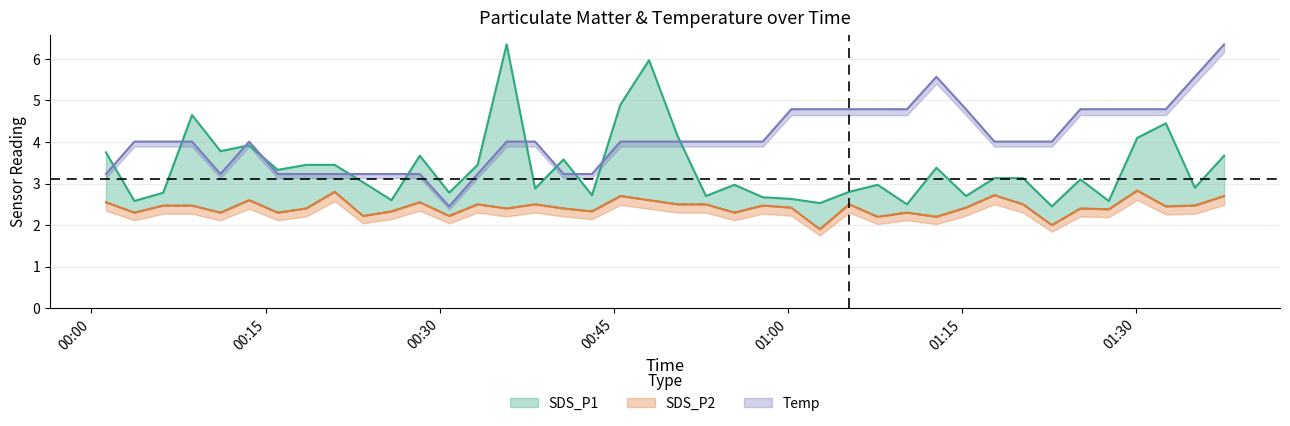

Is it true that Temp equals 5.2 at 2023/09/18 00:18:30?

False